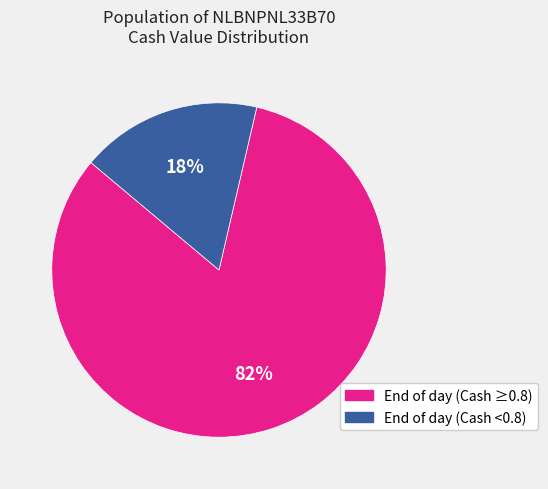

To the nearest percent, what is the average slice percentage?

50%